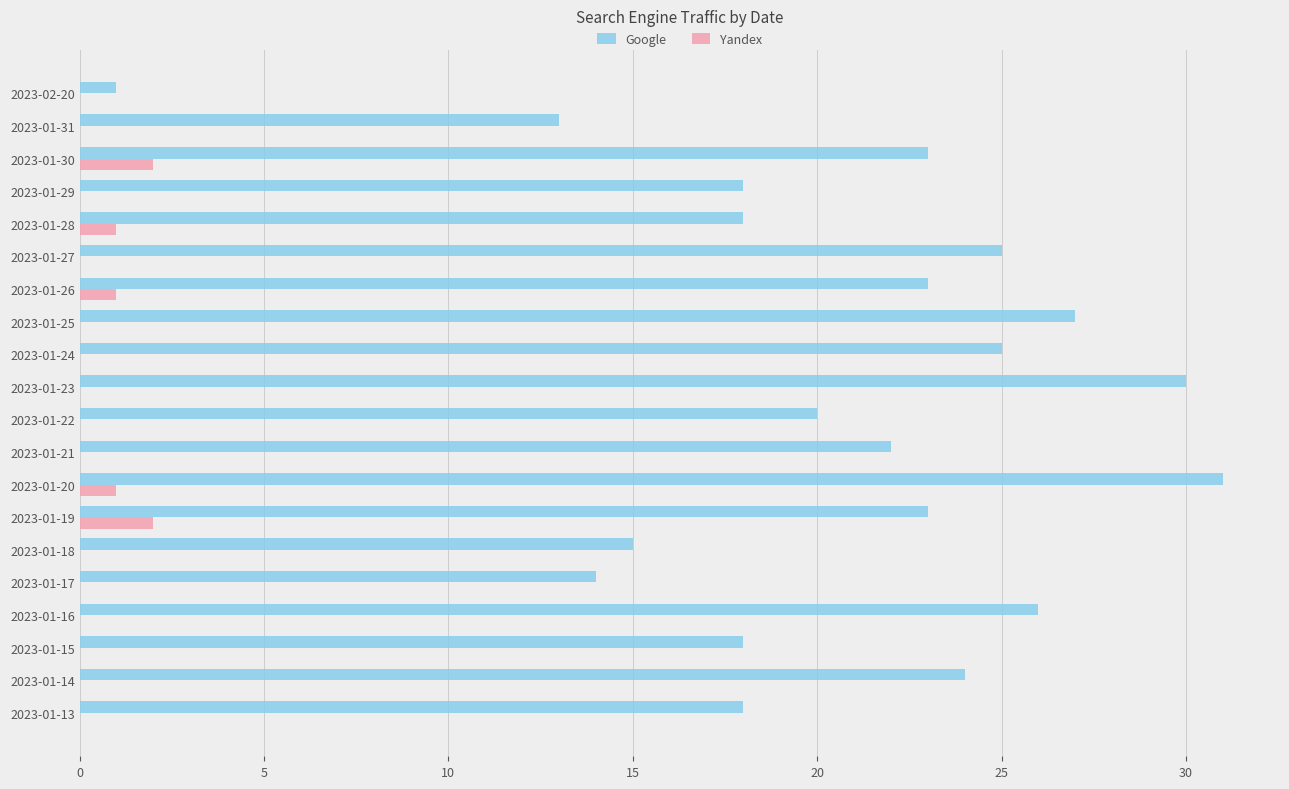

Between 2023-01-29 and 2023-01-23, which series saw the biggest shift?

Google